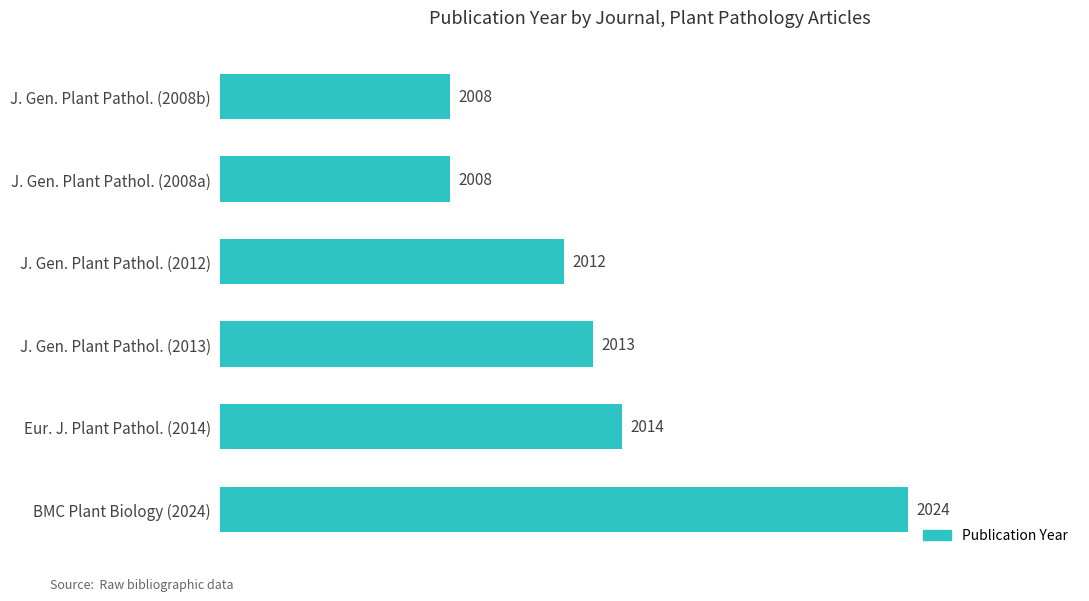

At which category does the chart reach its peak across all series?

BMC Plant Biology (2024)